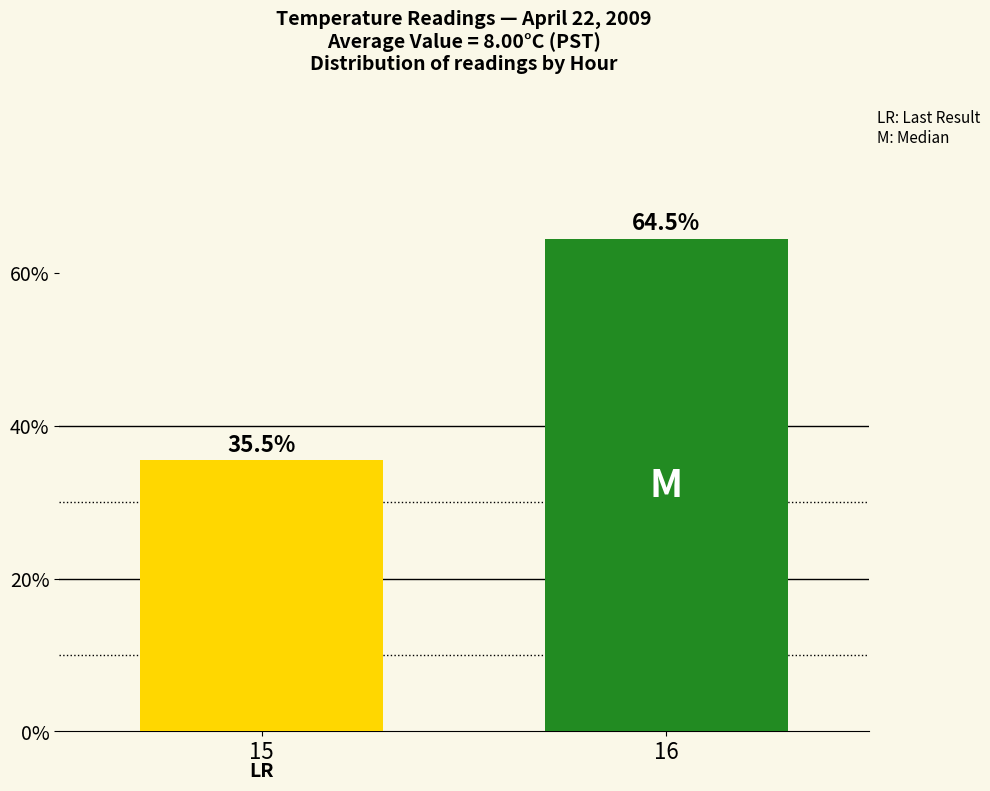

Between 15 and 16, which is larger?

16